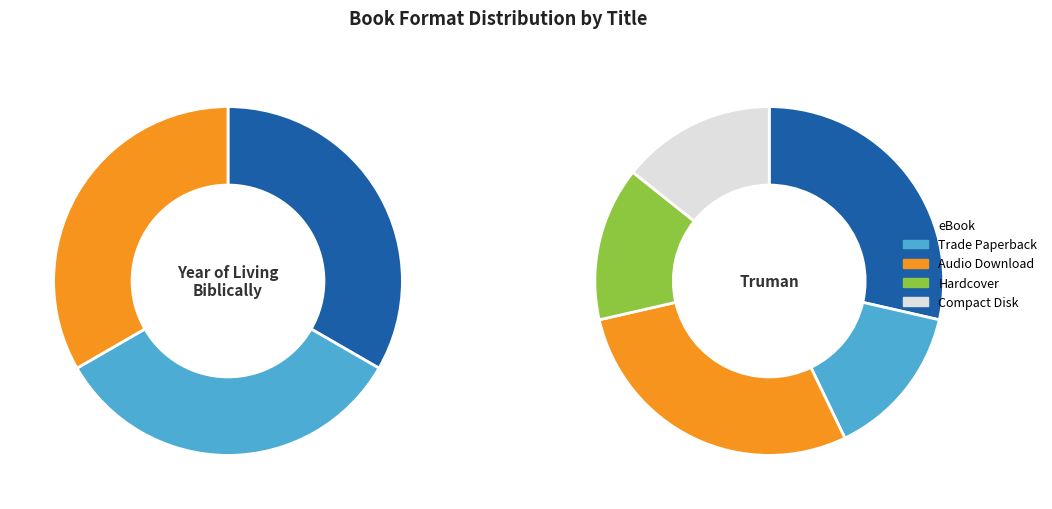

The Trade Paperback slice represents 31% of the pie. True or false?

False